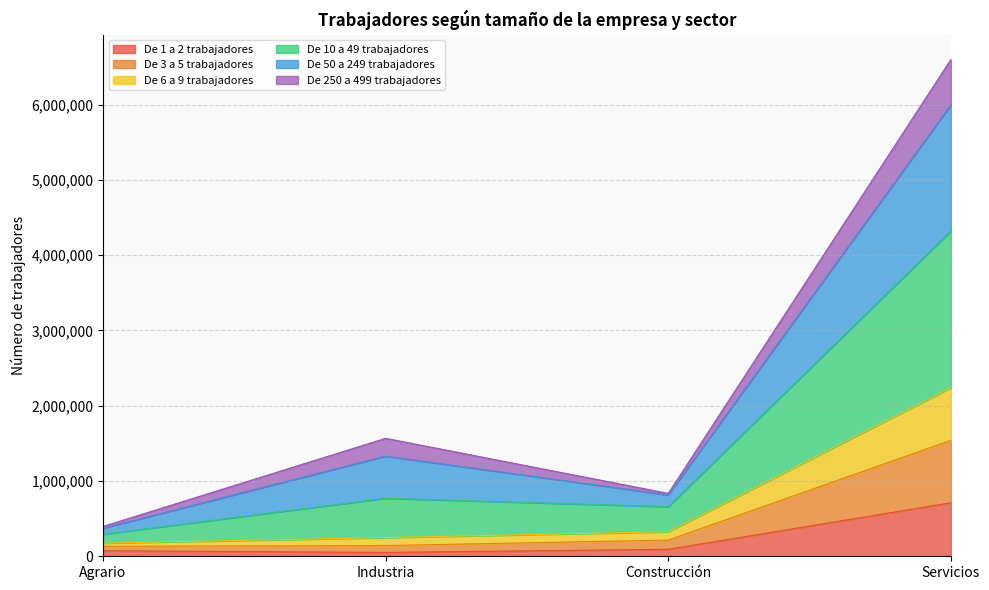

At which category is the sum across all series the highest?

Servicios